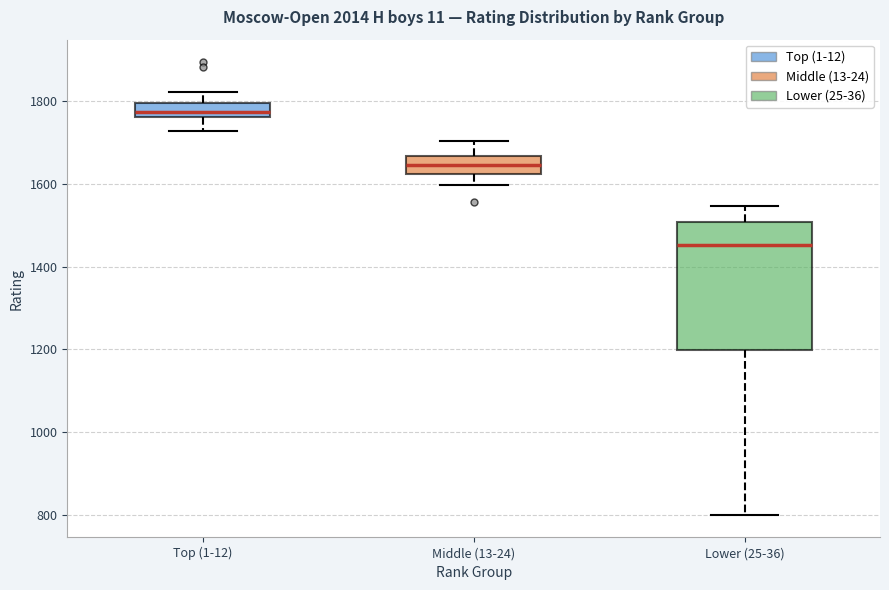

Reading left to right, read every box against the y-axis: the position of its median line, the range the box covers, and the ends of its whiskers. The values are not printed on the chart, so give them approximately, as read against the axis.

Top (1-12): median 1780, box 1760 to 1800, whiskers 1720 to 1820
Middle (13-24): median 1640, box 1620 to 1660, whiskers 1600 to 1700
Lower (25-36): median 1460, box 1200 to 1500, whiskers 800 to 1540